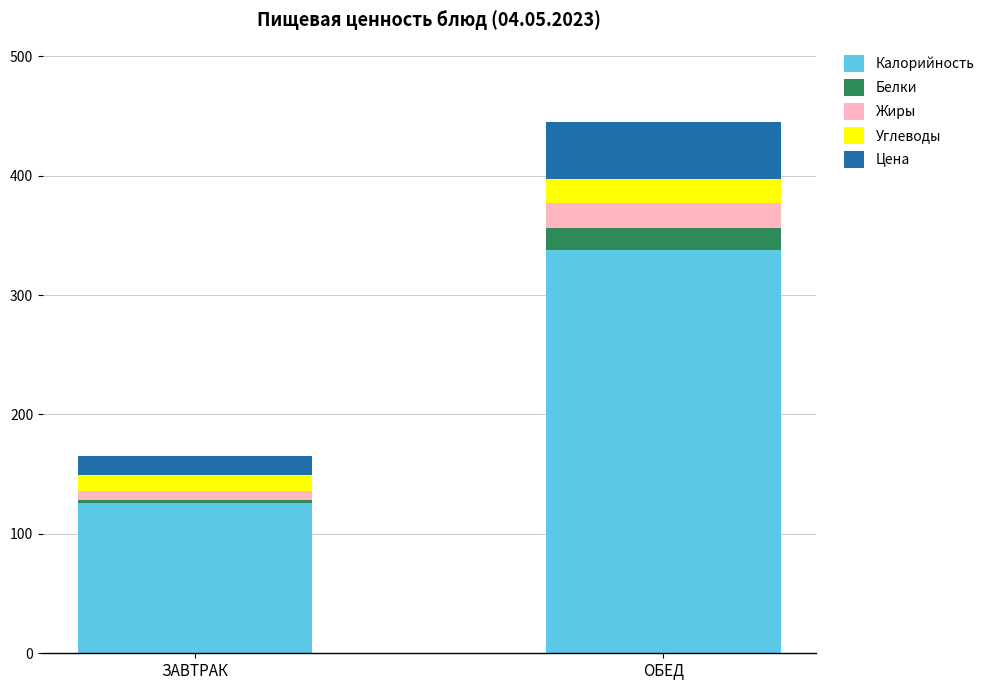

Reading right to left, transcribe the values for Калорийность.

338.0	126.2